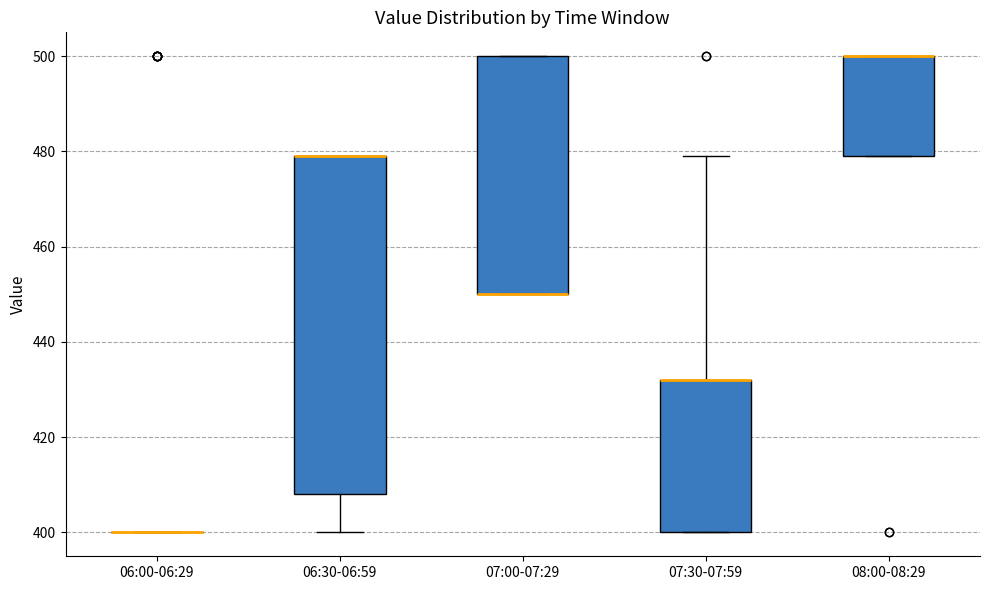

Reading left to right, read every box against the y-axis: the position of its median line, the range the box covers, and the ends of its whiskers. The values are not printed on the chart, so give them approximately, as read against the axis.

06:00-06:29: box collapsed to a line at 400, whiskers 400 to 400
06:30-06:59: median 480 (drawn on the box's upper edge), box 408 to 480, whiskers 400 to 480
07:00-07:29: median 450 (drawn on the box's lower edge), box 450 to 500, whiskers 450 to 500
07:30-07:59: median 432 (drawn on the box's upper edge), box 400 to 432, whiskers 400 to 480
08:00-08:29: median 500 (drawn on the box's upper edge), box 480 to 500, whiskers 480 to 500